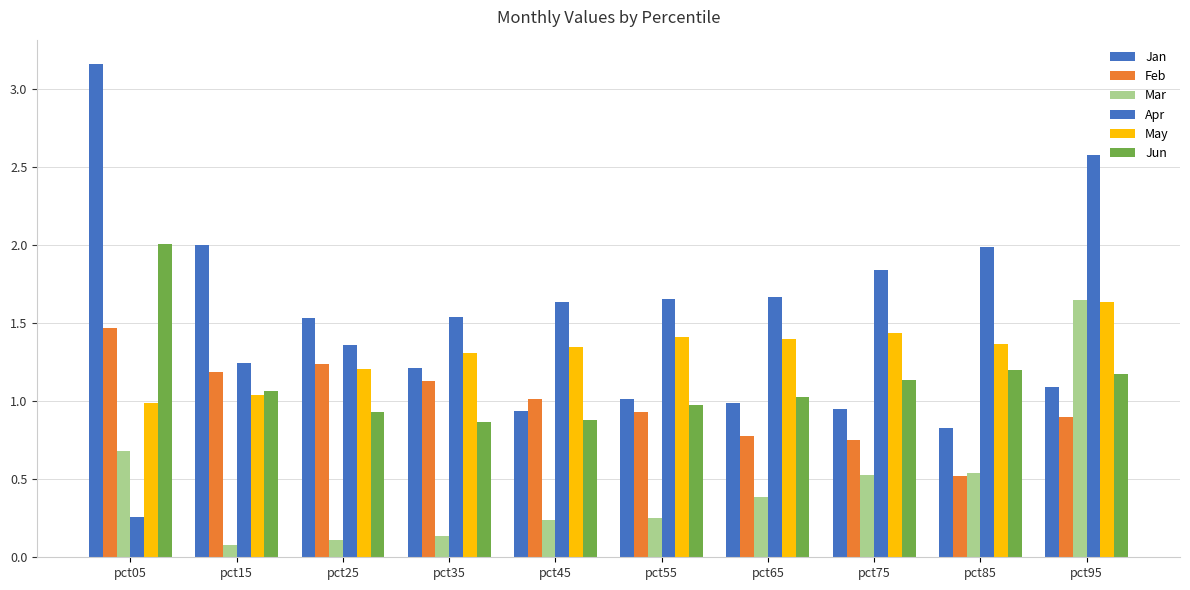

At which category is the sum across all series the highest?

pct95